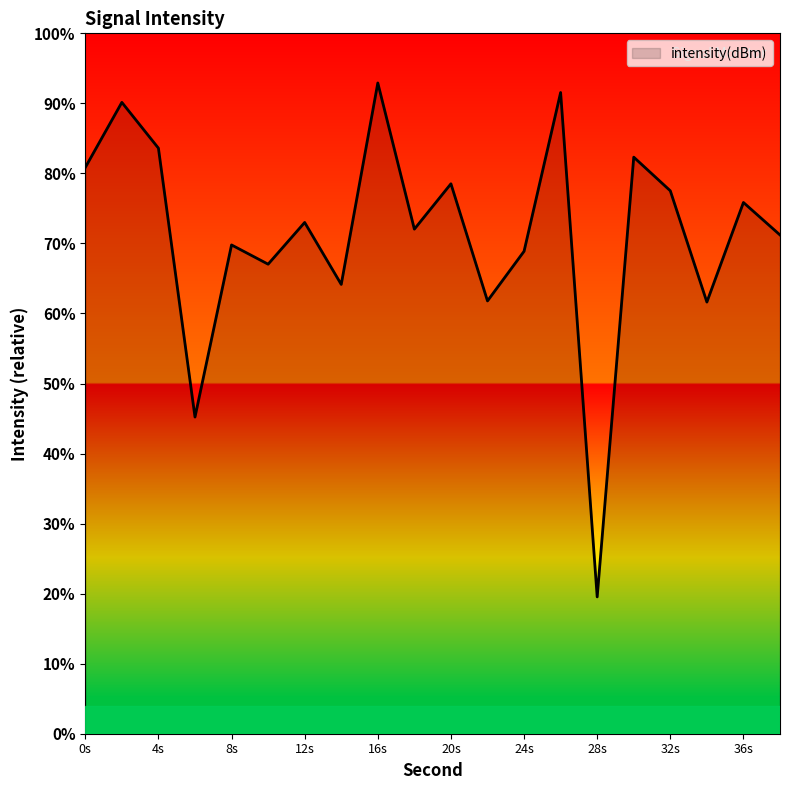

What is the sum of all values?

1427.6